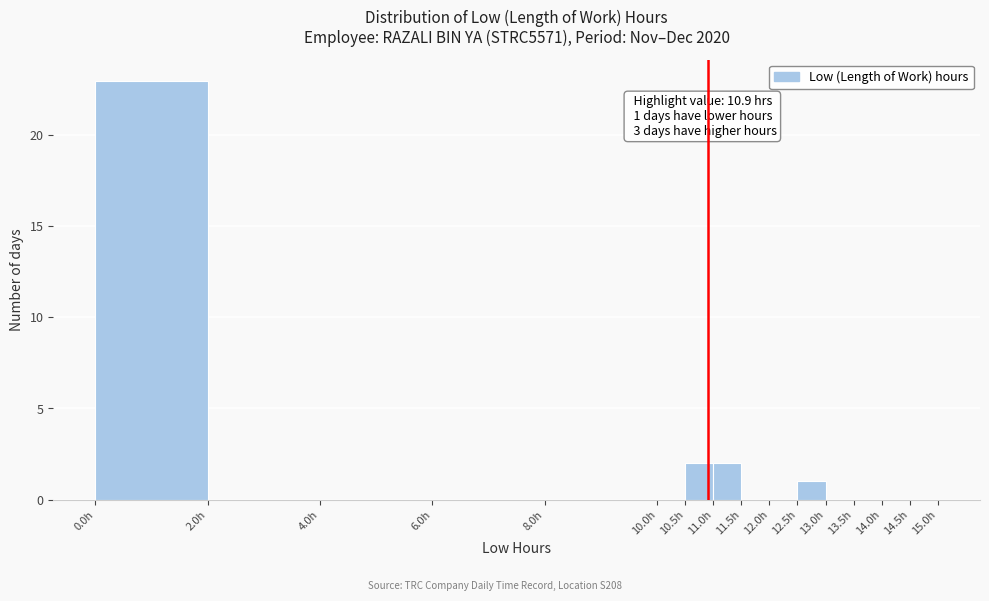

Which range on the x-axis has the tallest bar?

0.0 to 2.0